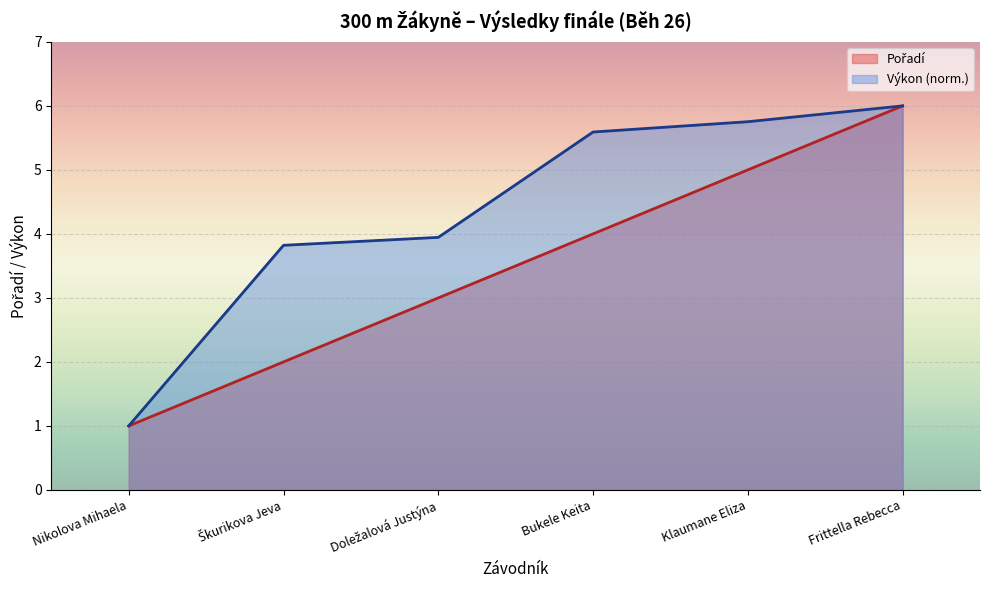

Approximately how many times larger is the value at Doležalová Justýna compared to Bukele Keita?

0.8